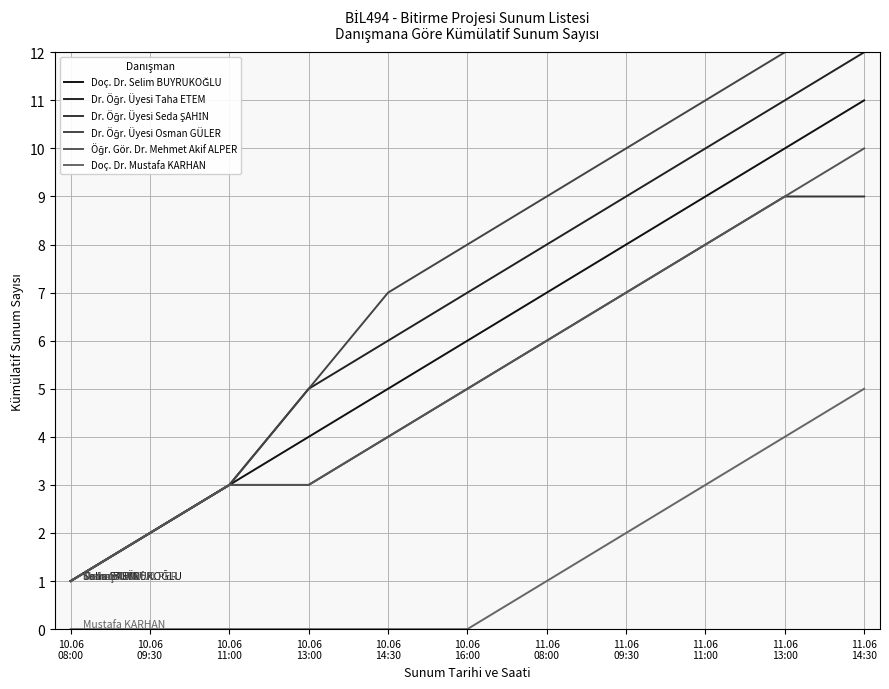

What is the value of the Öğr. Gör. Dr. Mehmet Akif ALPER point at the 10th from the left?

9